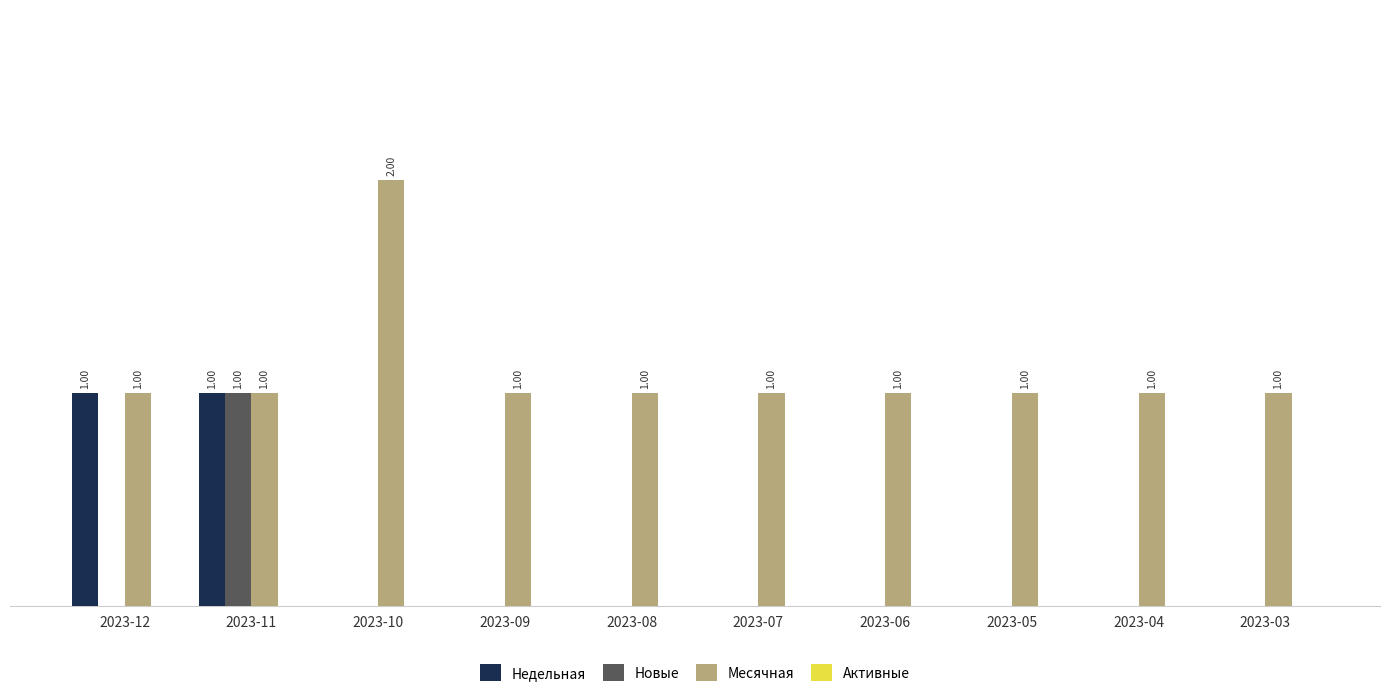

Are the bars horizontal?

No